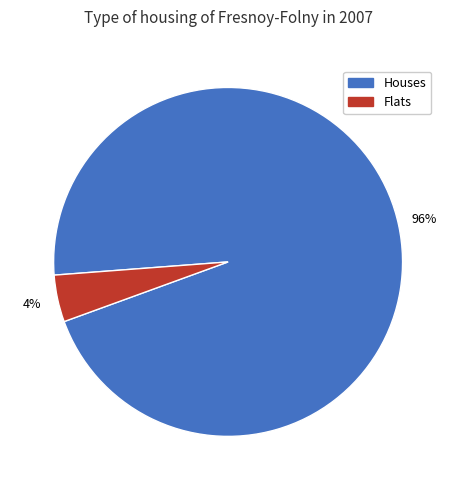

To the nearest percent, what is the average slice percentage?

50%